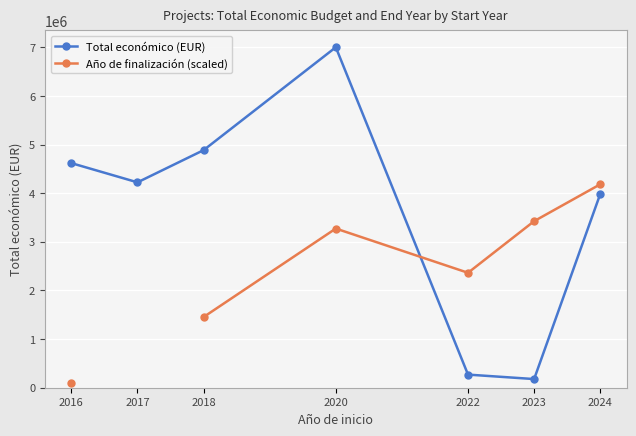

How many values in Año de finalización (scaled) are above zero?

6